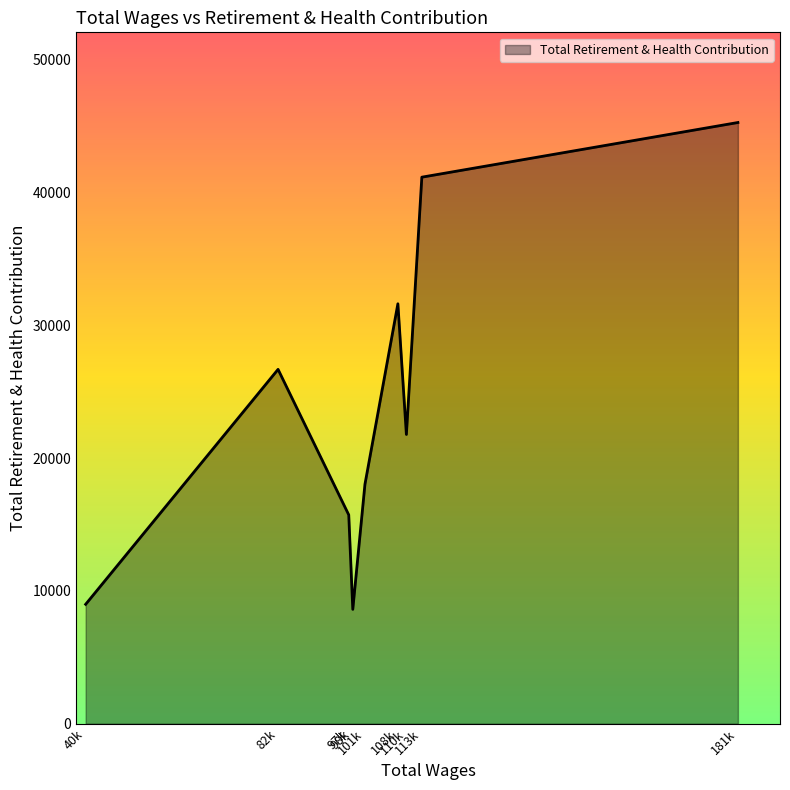

What is the sum of all values?

217853